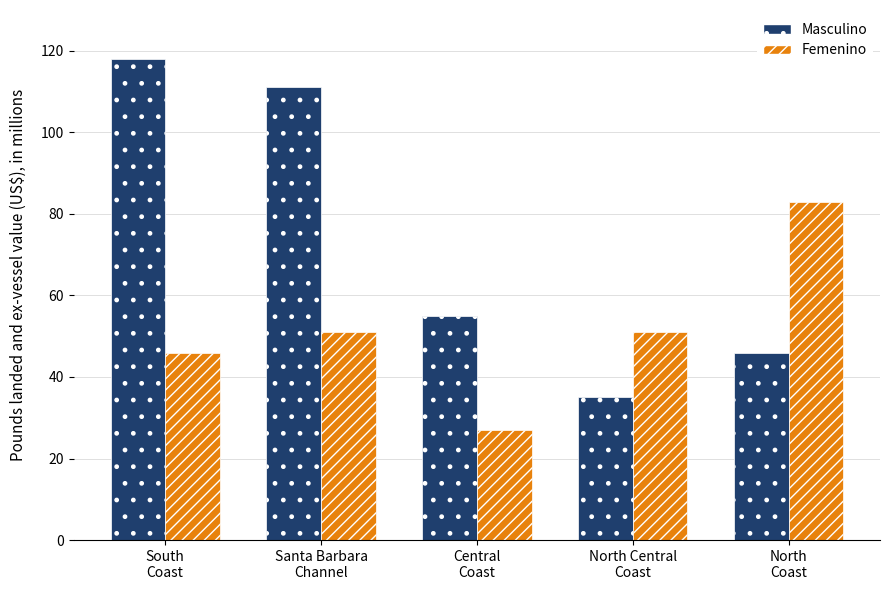

Which series has the largest total across all categories?

Masculino